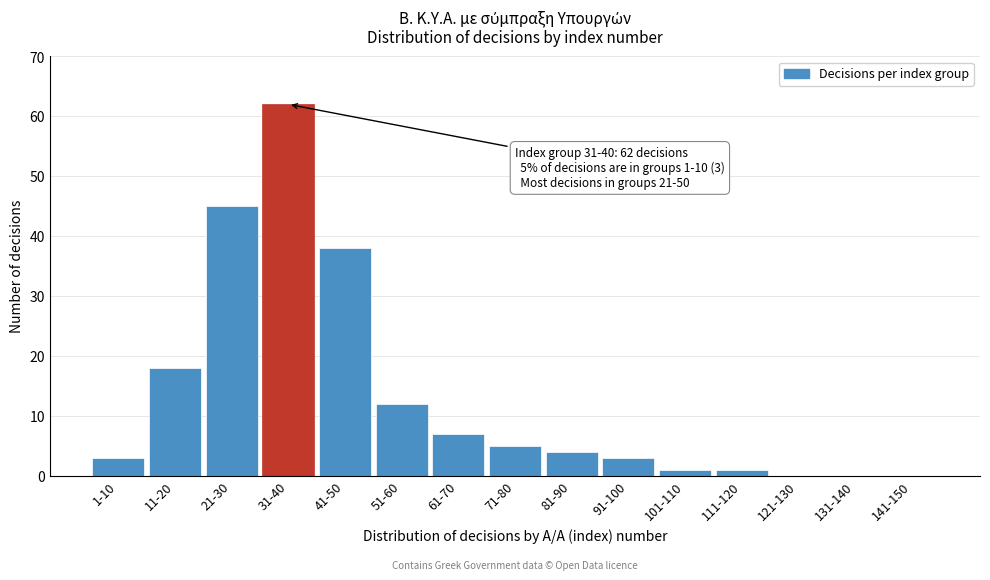

Reading left to right, transcribe all the data shown in this chart.

1-10=3	11-20=18	21-30=45	31-40=62	41-50=38	51-60=12	61-70=7	71-80=5	81-90=4	91-100=3	101-110=1	111-120=1	121-130=0	131-140=0	141-150=0